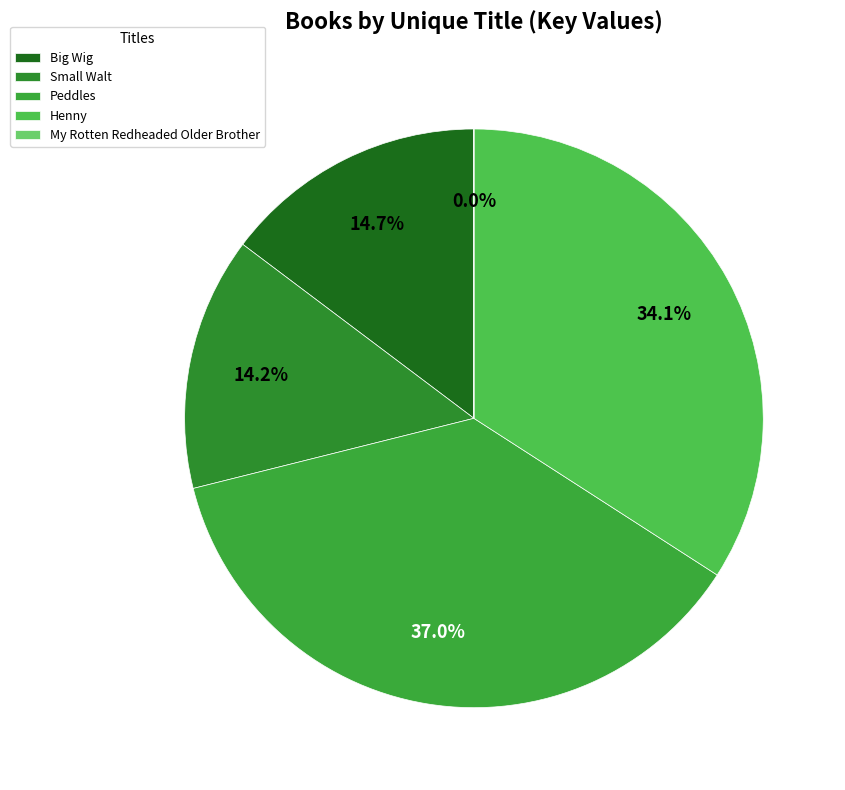

What is the ratio of the value at Henny to the value at Peddles?

0.9